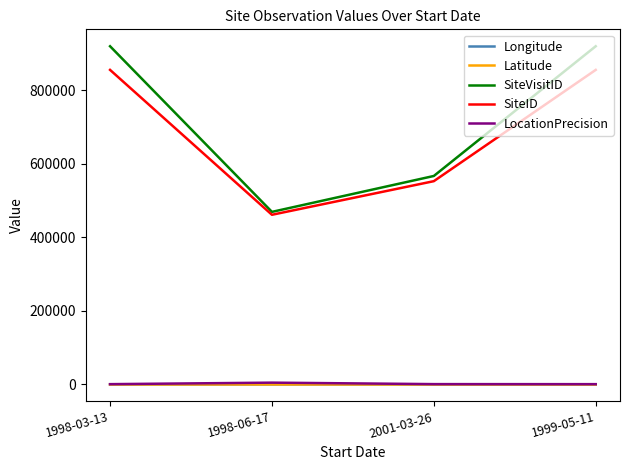

Which series has the widest spread of values?

SiteVisitID